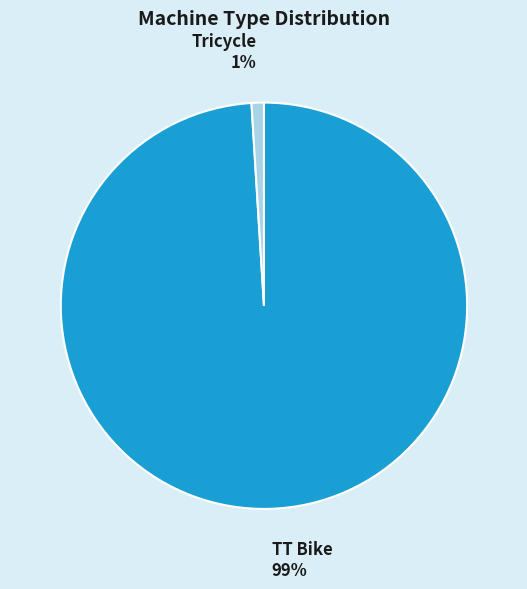

Does any single category account for the majority?

Yes